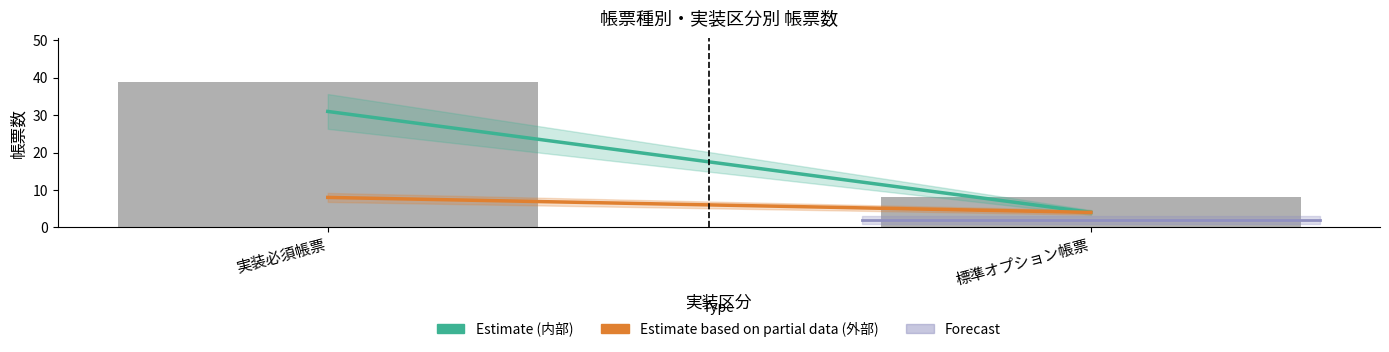

Which has a higher value, 標準オプション帳票 or 実装必須帳票?

実装必須帳票